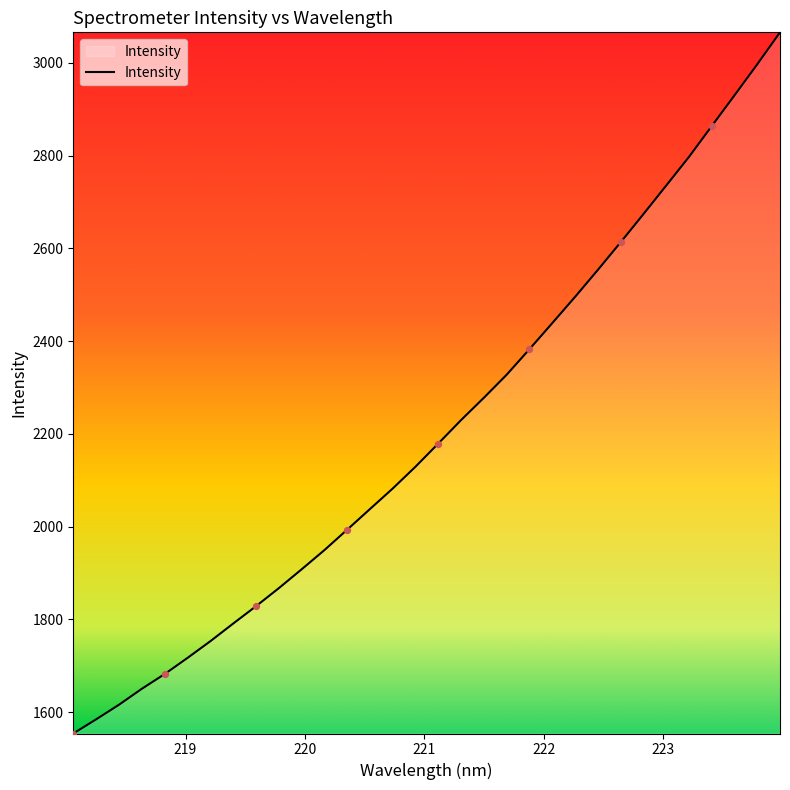

What is the smallest value displayed?

1554.0